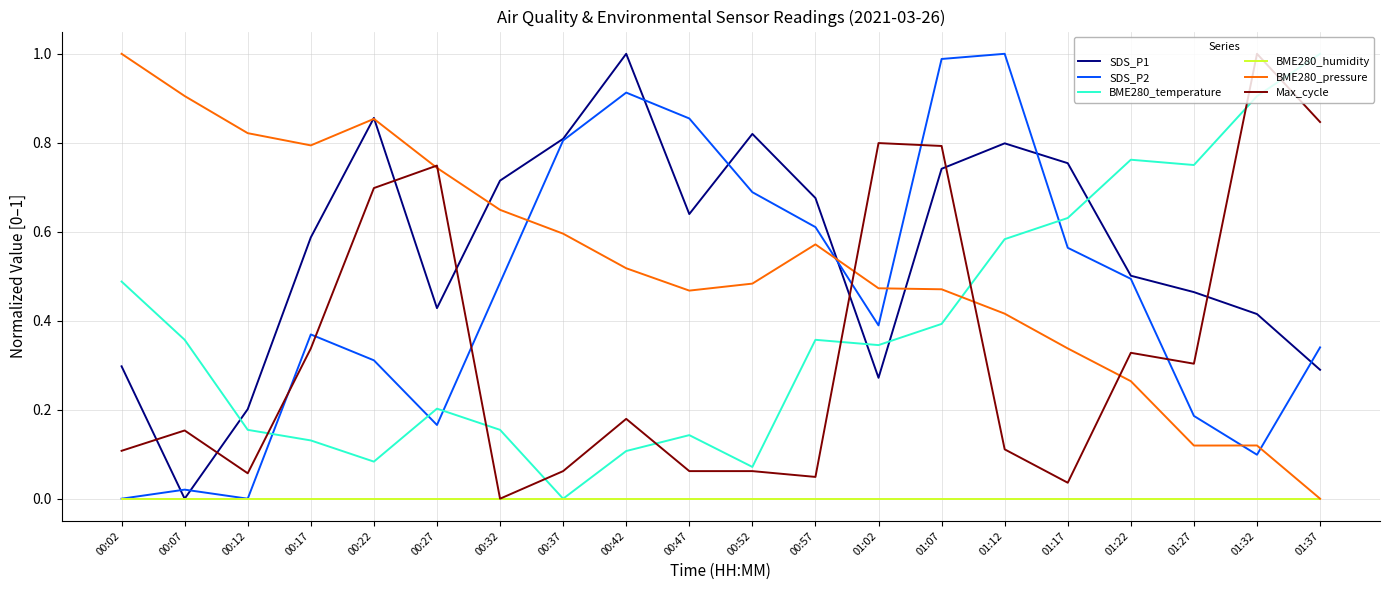

At which category is the sum across all series the highest?

01:07